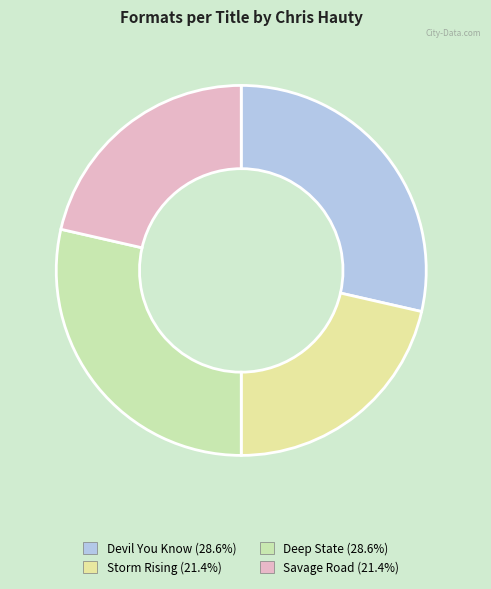

Is it true that Savage Road is 27% of the pie?

False